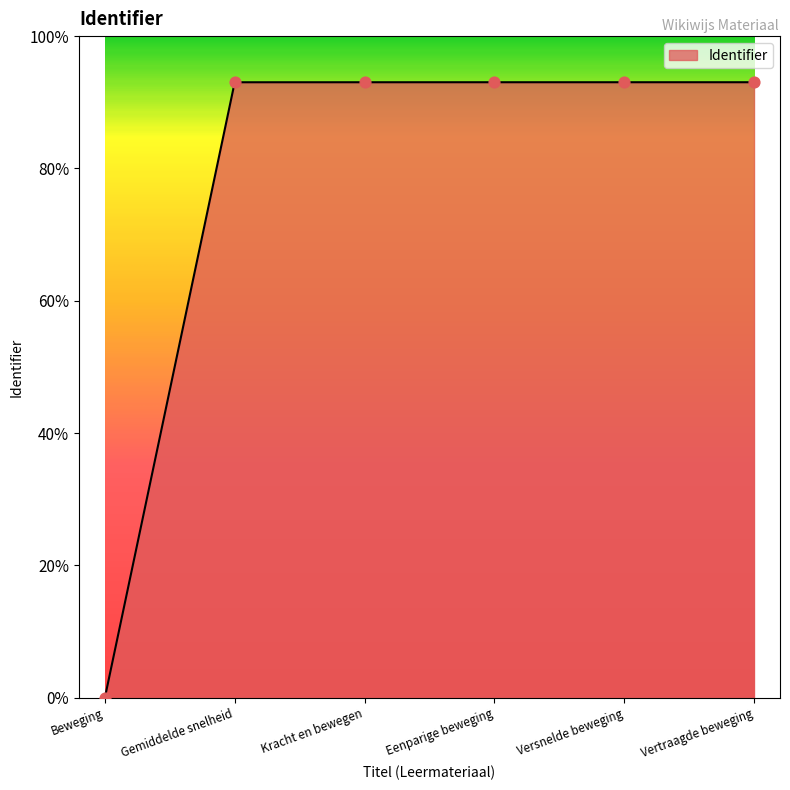

What is the ratio of the value at Eenparige beweging to the value at Vertraagde beweging?

1.0